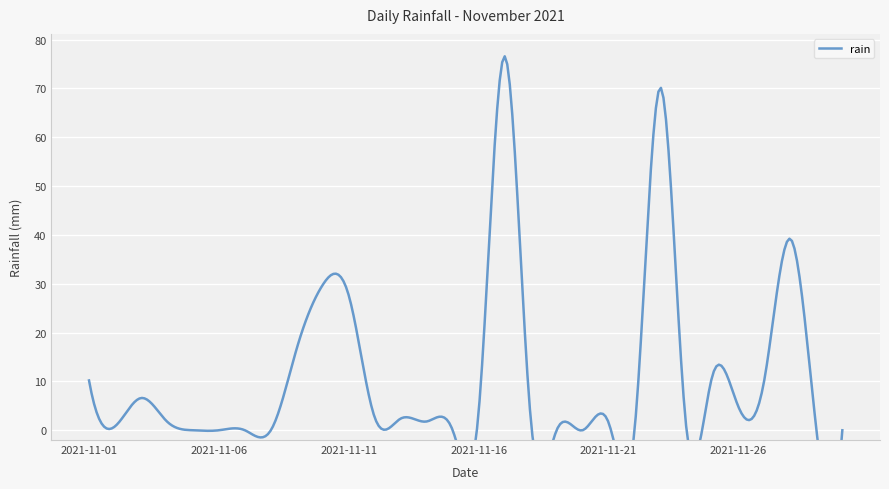

What is the difference between the maximum and minimum values?

76.6